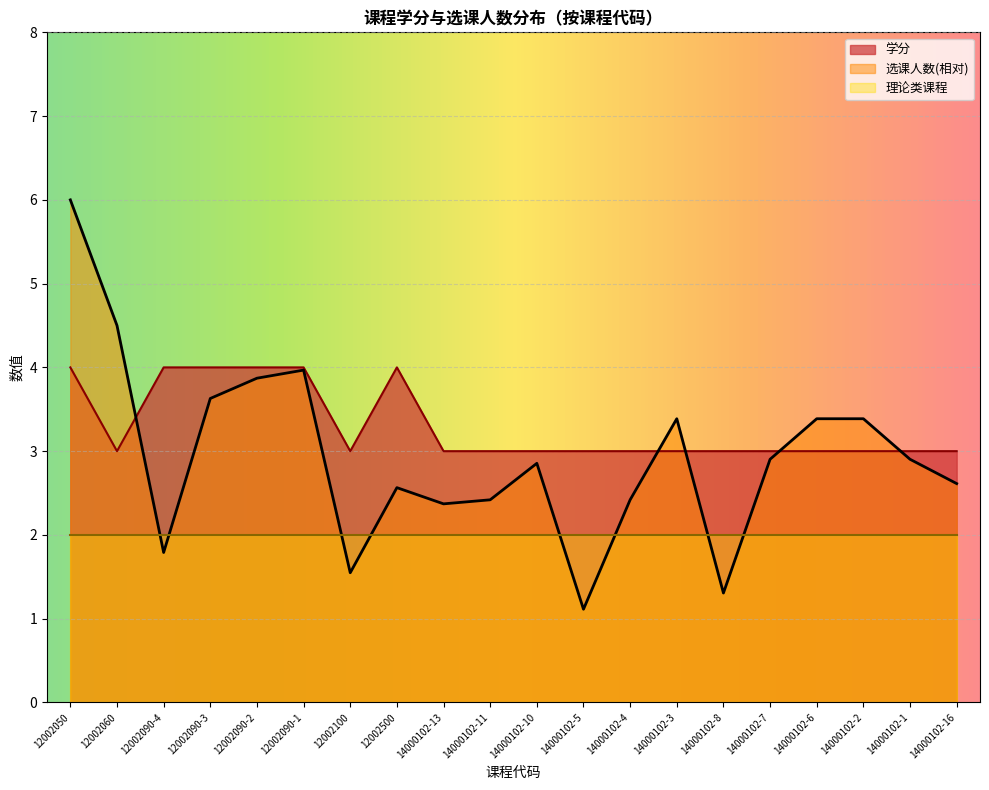

At which category does 选课人数 reach its first local valley?

12002090-4